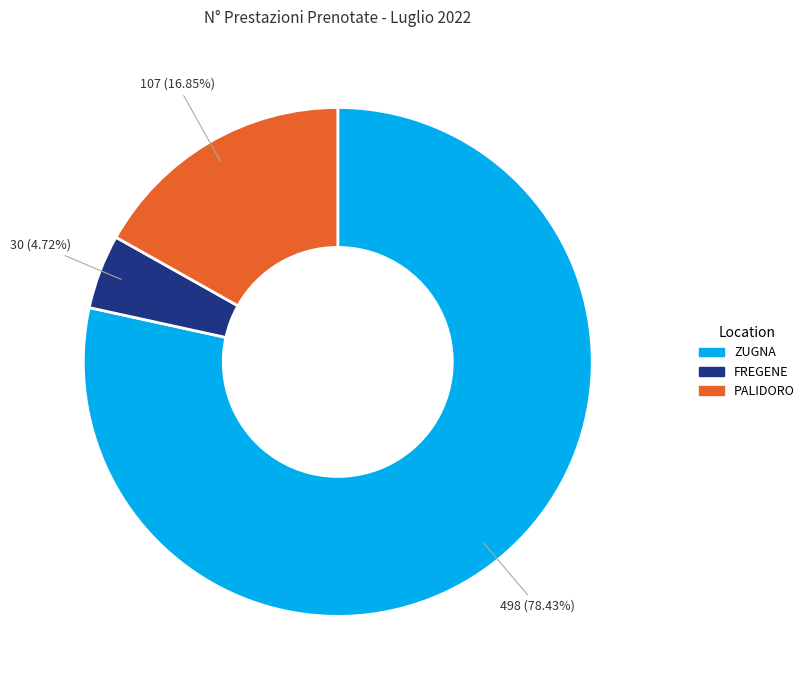

To the nearest percent, what percentage of the pie is FREGENE?

5%